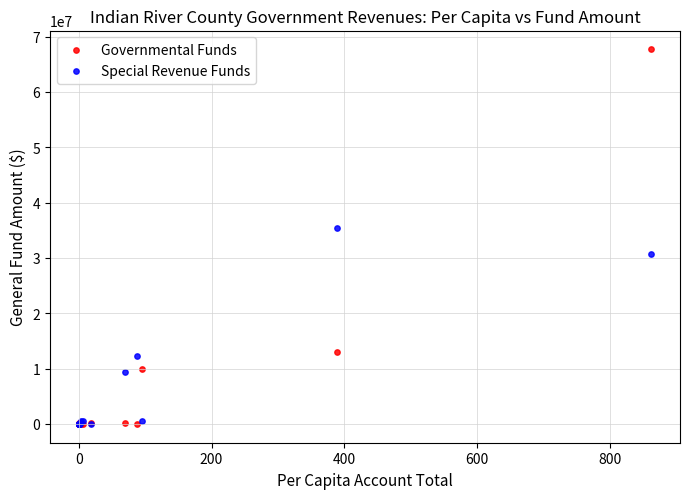

Which series reaches the maximum Y coordinate?

Governmental Funds